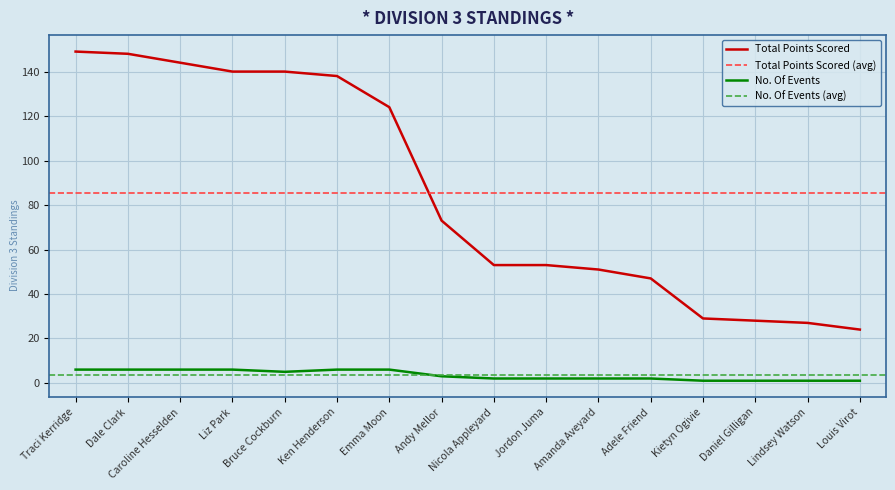

True or false: No. Of Events and Total Points Scored intersect in this chart.

False